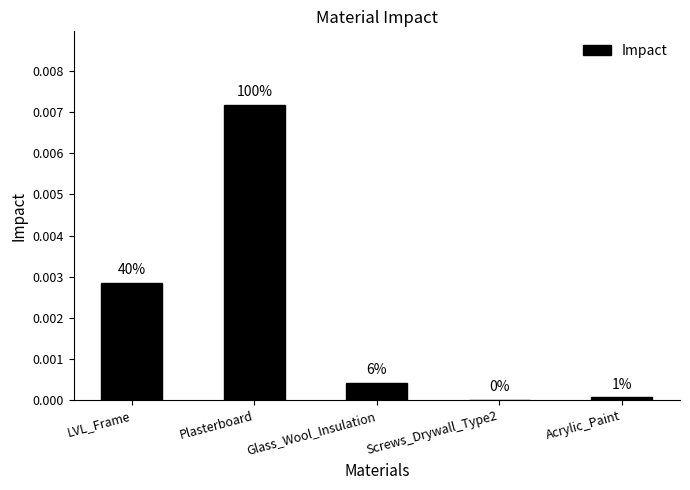

Are the bars horizontal?

No